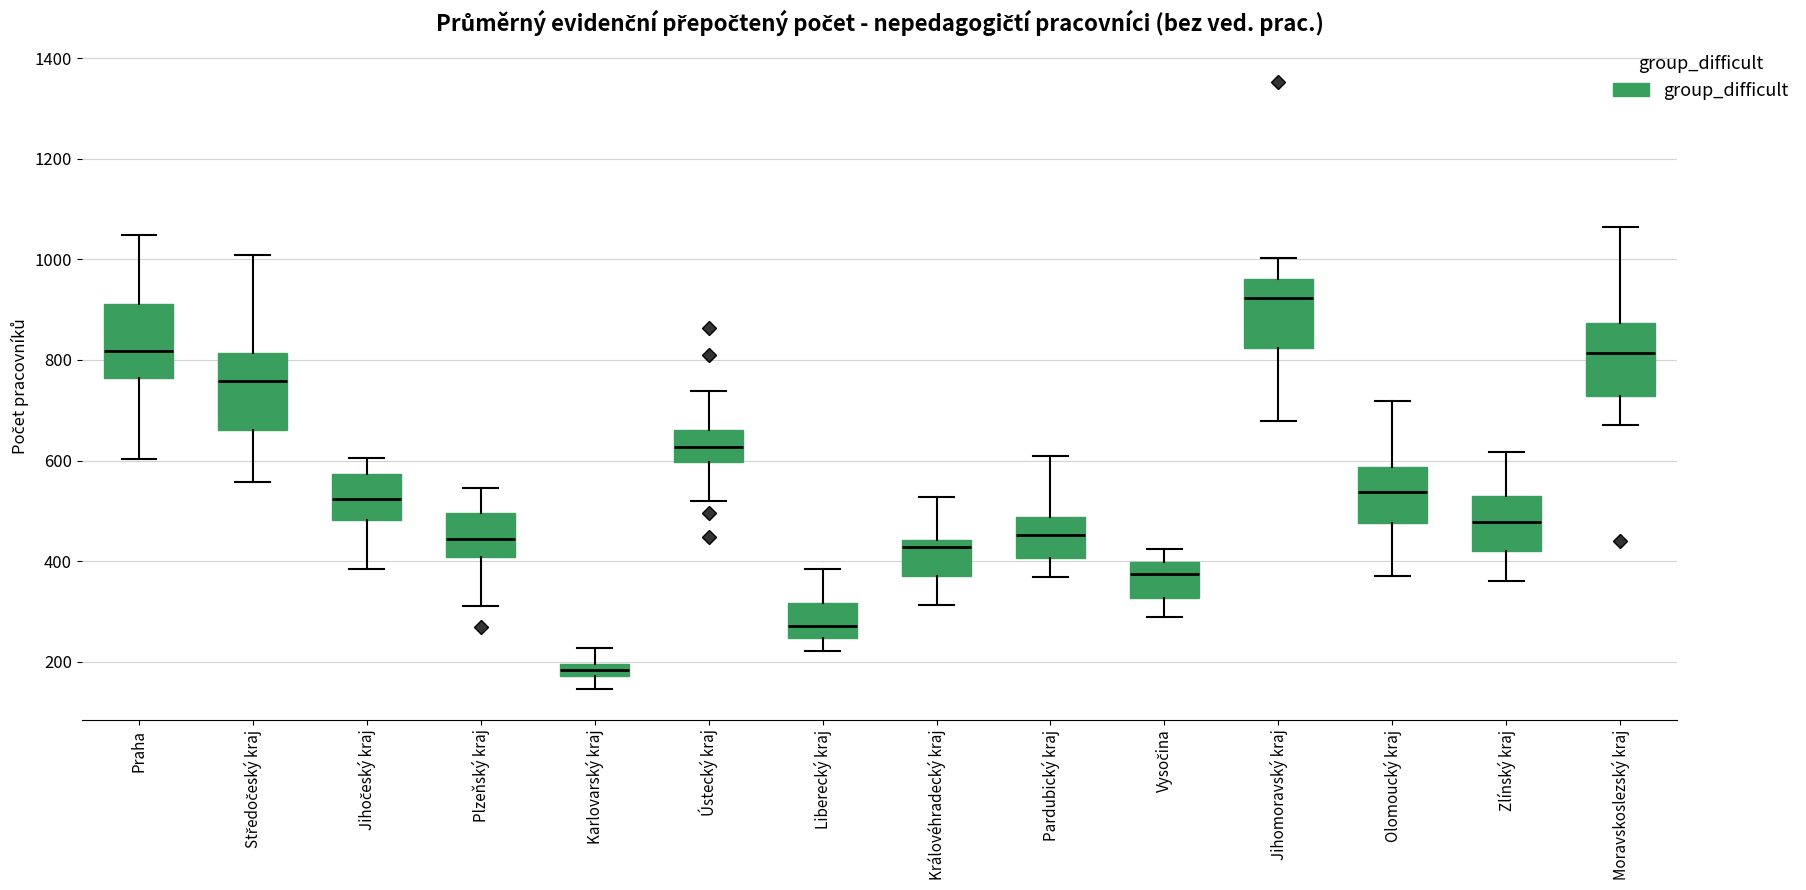

Which box's median line is the highest?

Jihomoravský kraj